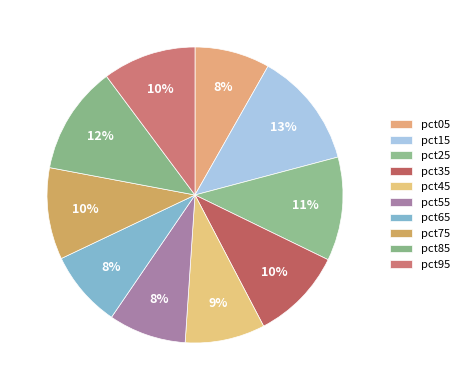

How many segments does this pie chart have?

10